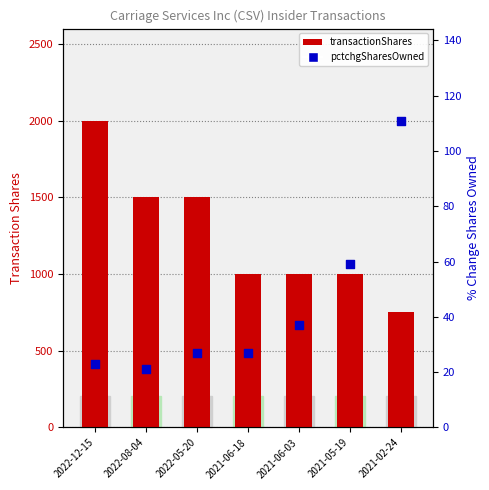

What are all the series names shown in the legend?

transactionShares, pctchgSharesOwned